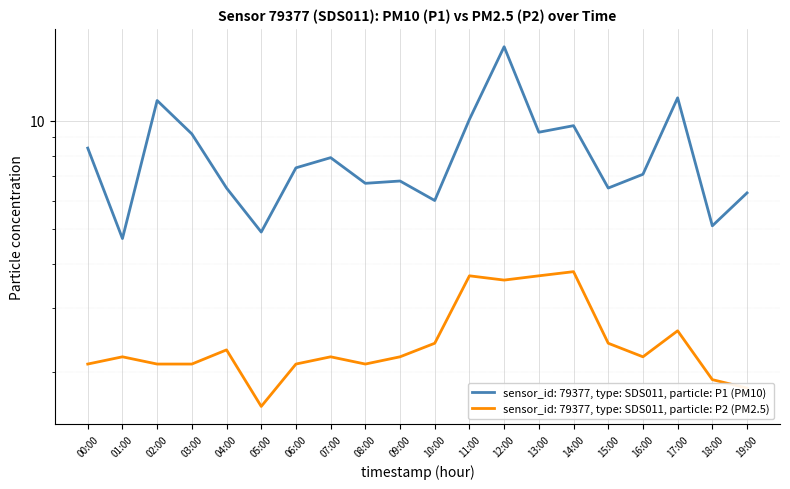

How many data points in P1 are above 7?

11